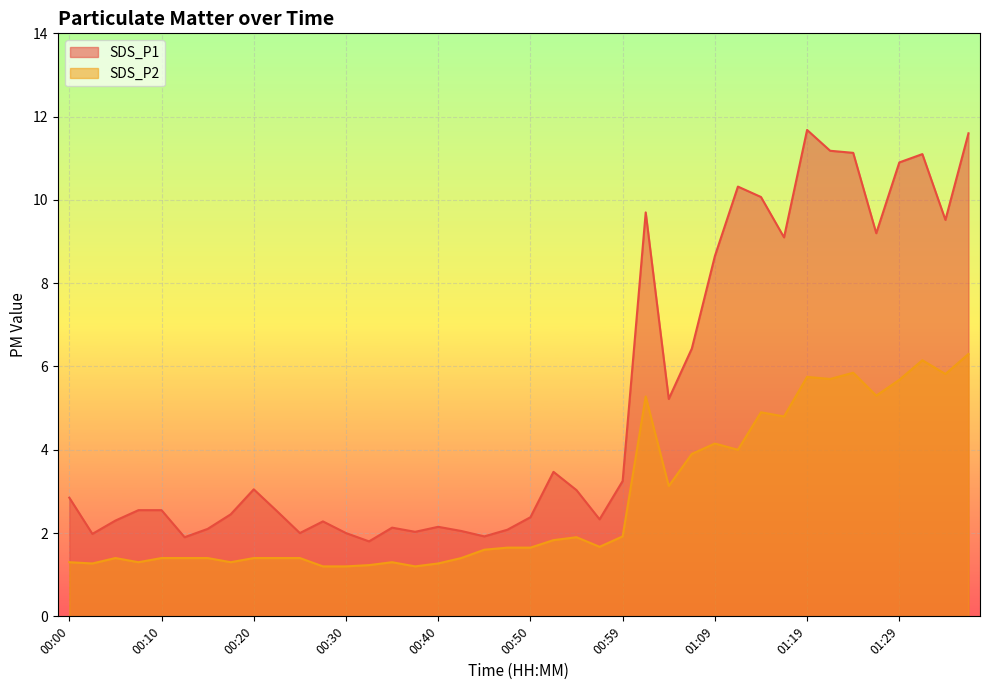

True or false: SDS_P2 and SDS_P1 cross at least once.

False